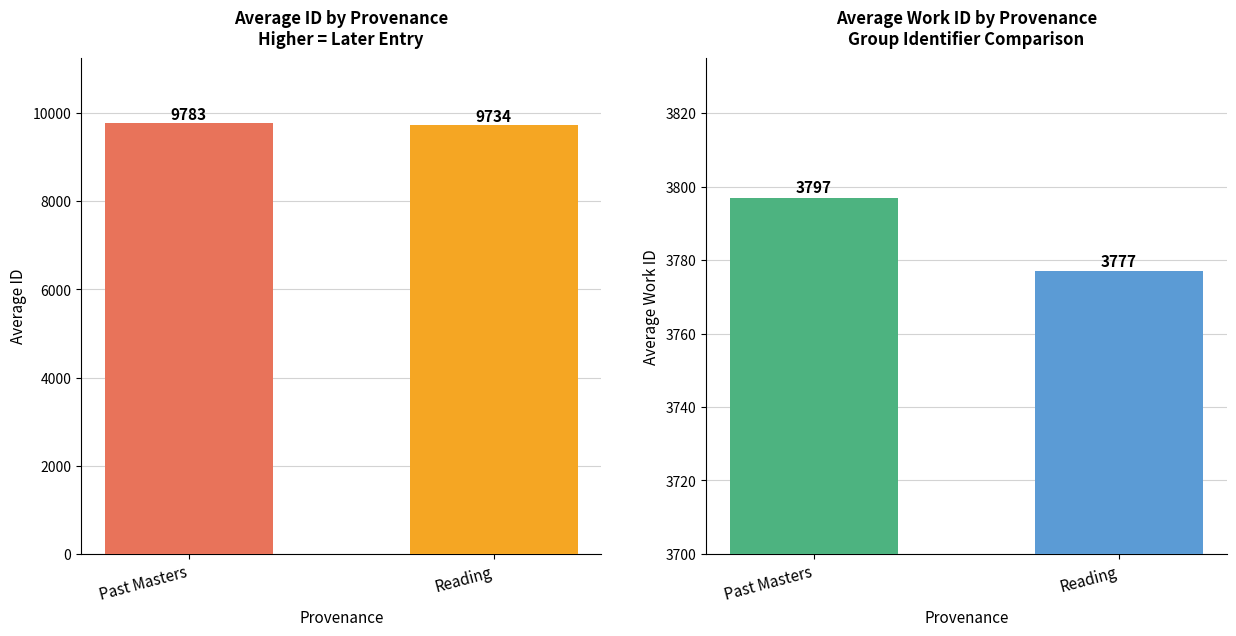

Reading right to left, extract all data points from this chart.

avg_id: Reading=9734.0	Past Masters=9782.4
avg_work_id: Reading=3777.0	Past Masters=3797.0